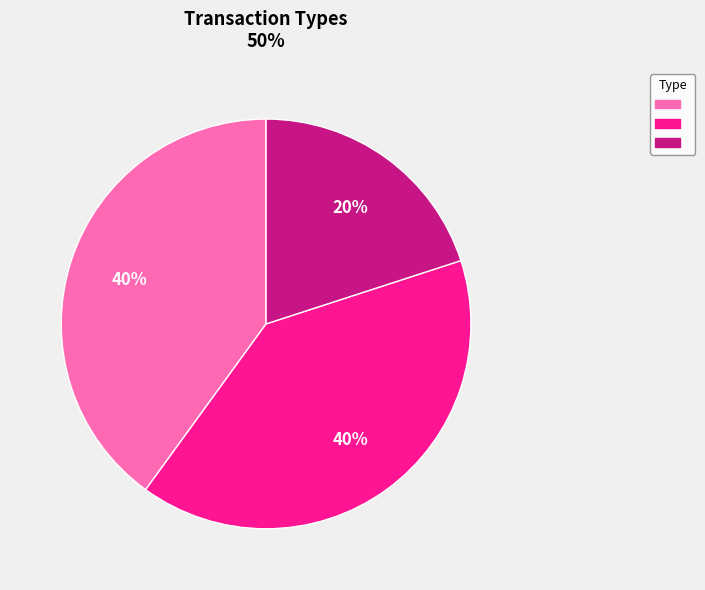

How many segments does this pie chart have?

3